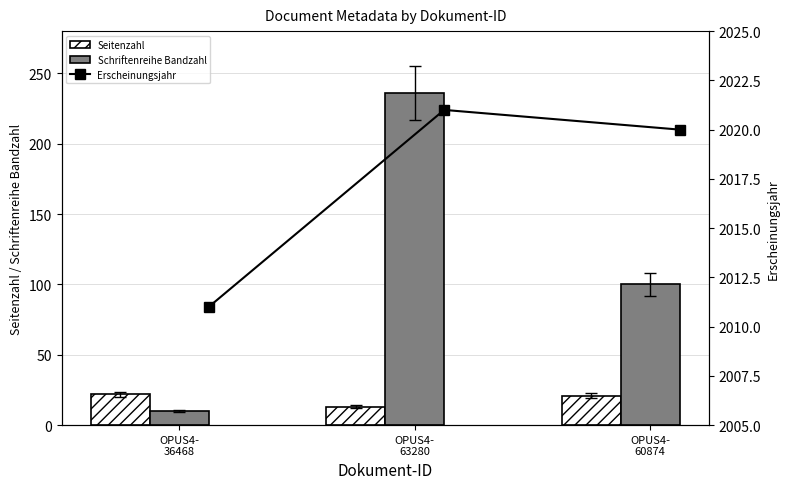

What is the difference between the maximum and minimum values in the Seitenzahl series?

9